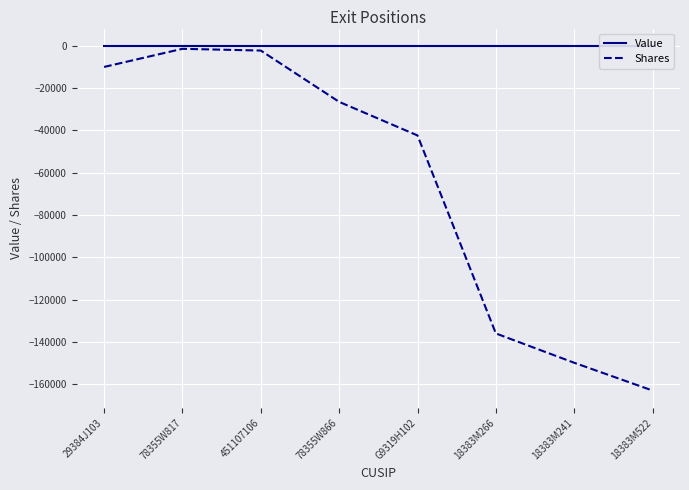

List the series in order of their overall mean, highest first.

Value, Shares